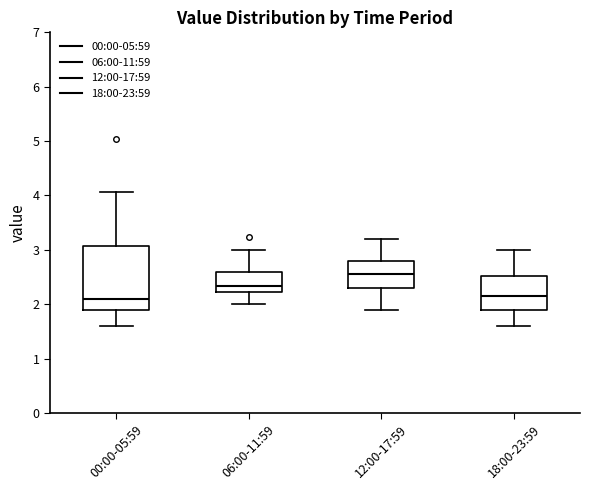

Reading left to right, transcribe this box plot: for each box, give where its median line is, the range the box spans, and where its two whiskers end, as read against the y-axis. The values are not printed on the chart, so give them approximately, as read against the axis.

00:00-05:59: median 2.1, box 1.9 to 3.1, whiskers 1.6 to 4.1
06:00-11:59: median 2.3, box 2.2 to 2.6, whiskers 2.0 to 3.0
12:00-17:59: median 2.6, box 2.3 to 2.8, whiskers 1.9 to 3.2
18:00-23:59: median 2.2, box 1.9 to 2.5, whiskers 1.6 to 3.0